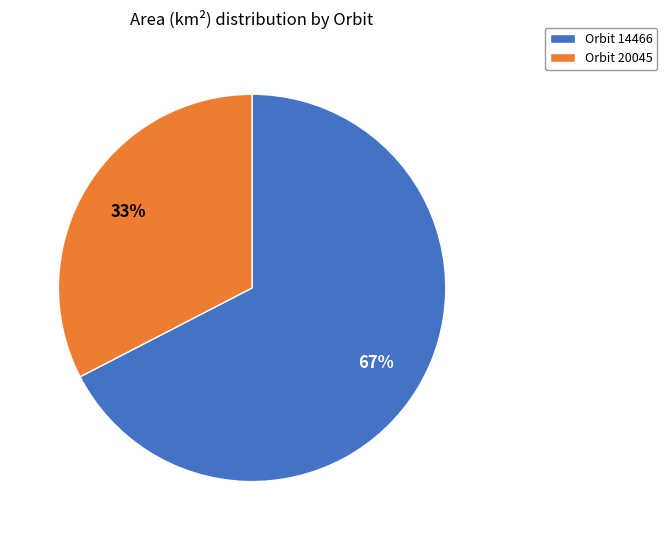

To the nearest percent, what is the average slice percentage?

50%